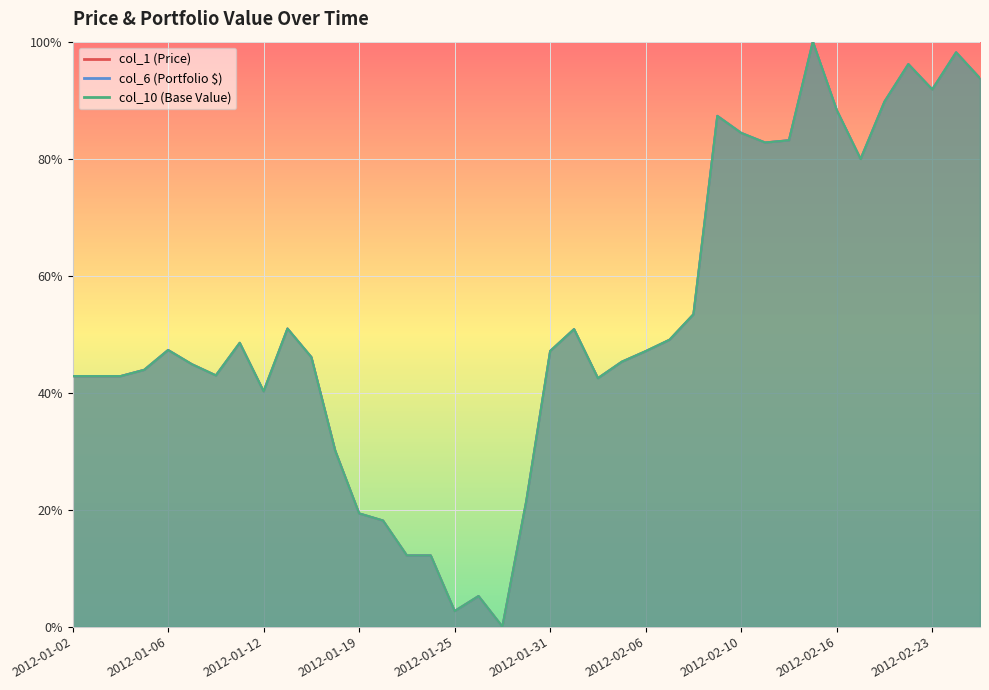

What is the approximate value of col_10 at 2012-02-02?

0.4